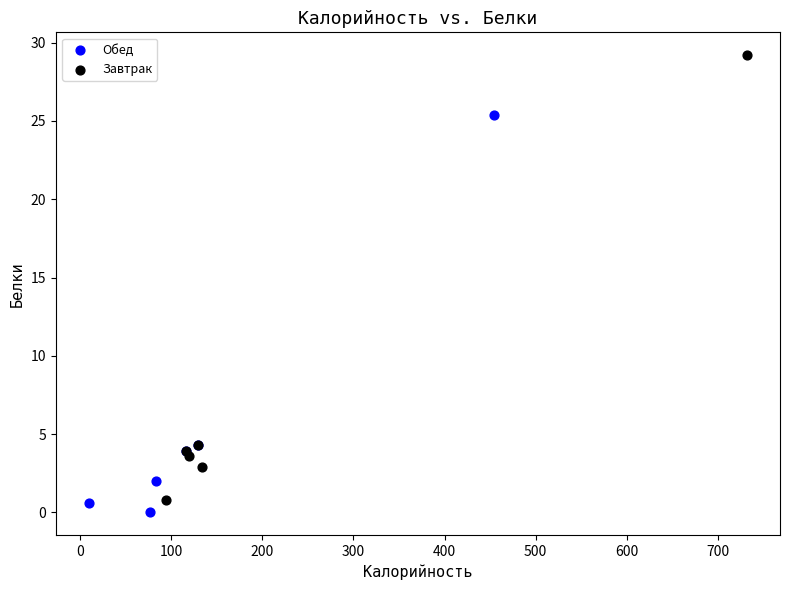

Which series contains the highest Y value?

Завтрак